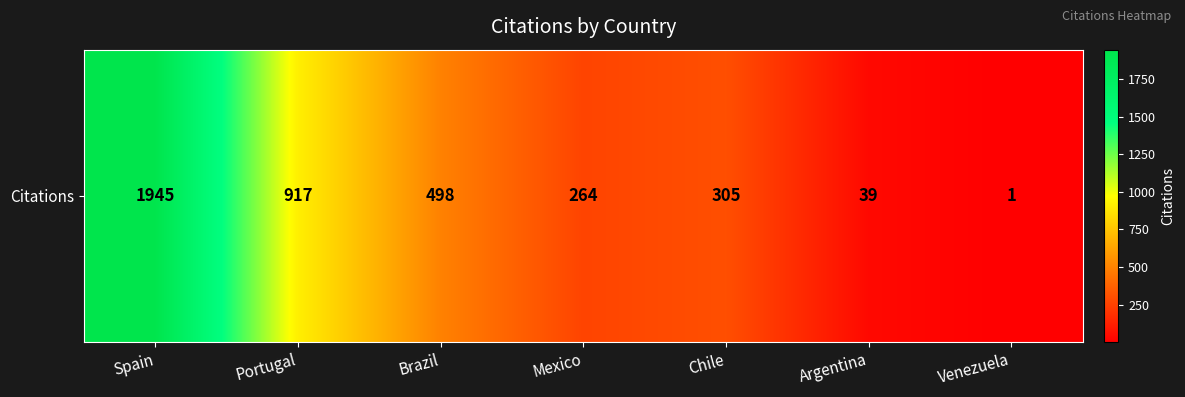

Where does the data first go above 305?

Spain